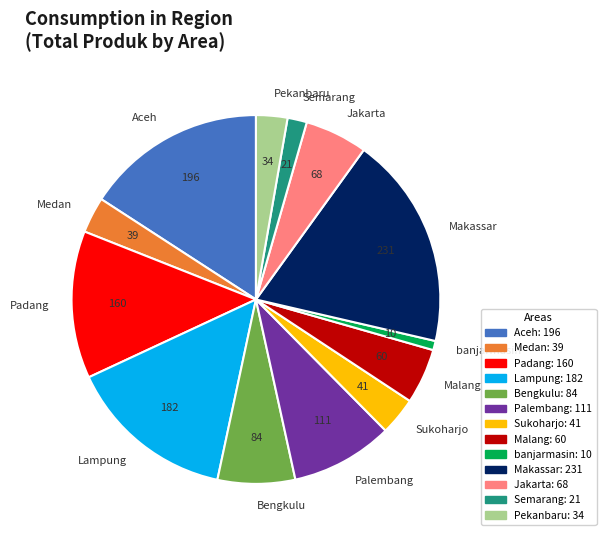

How many segments does this pie chart have?

13